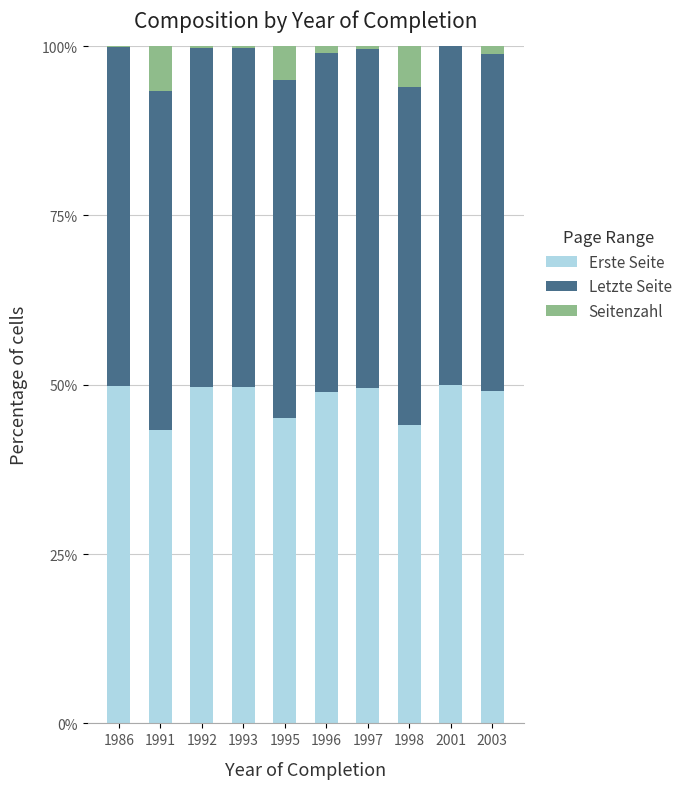

True or false: Erste Seite has a value of 43.3 at 1991.

True